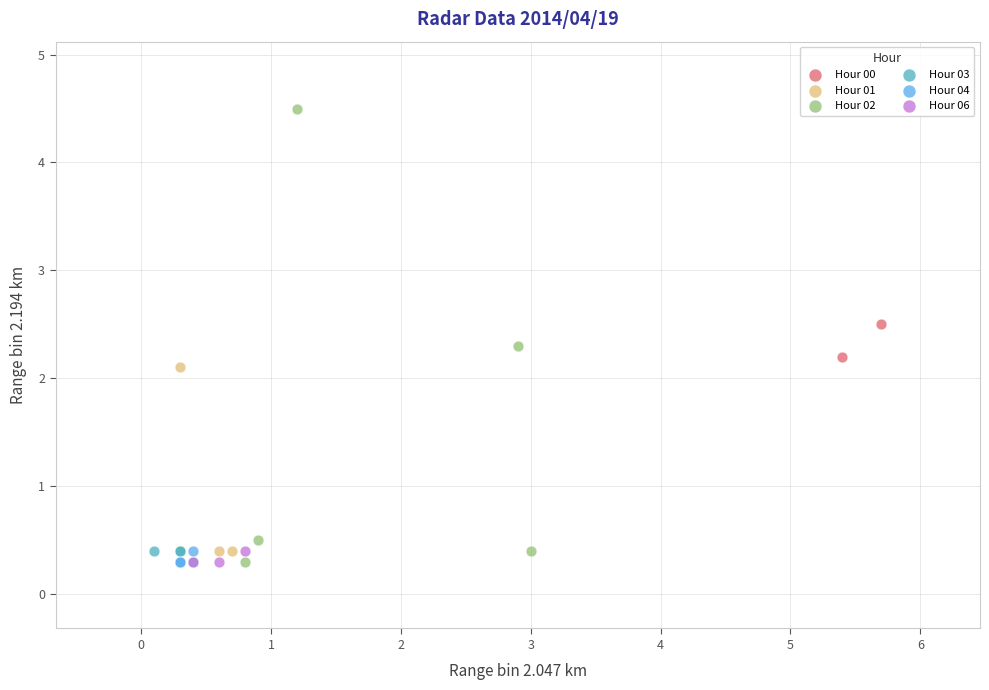

Which series contains the highest Y value?

Hour 02